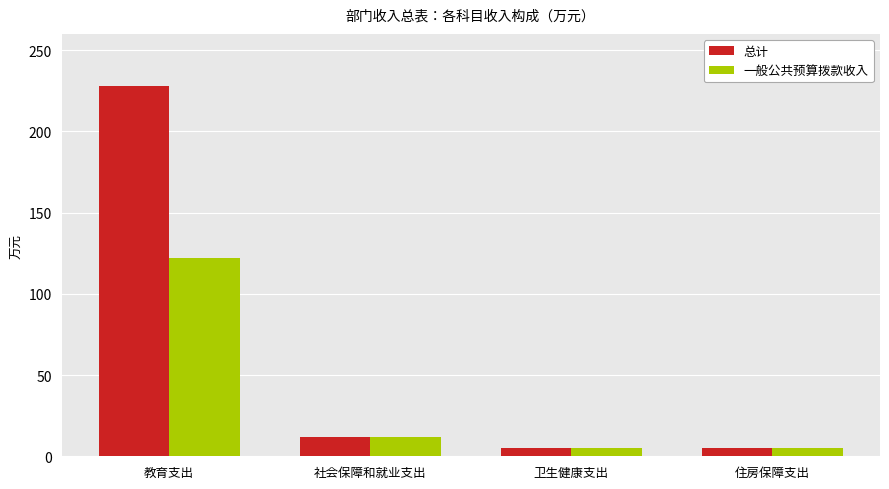

True or false: 一般公共预算拨款收入 has a value of 5.2 at 卫生健康支出.

True